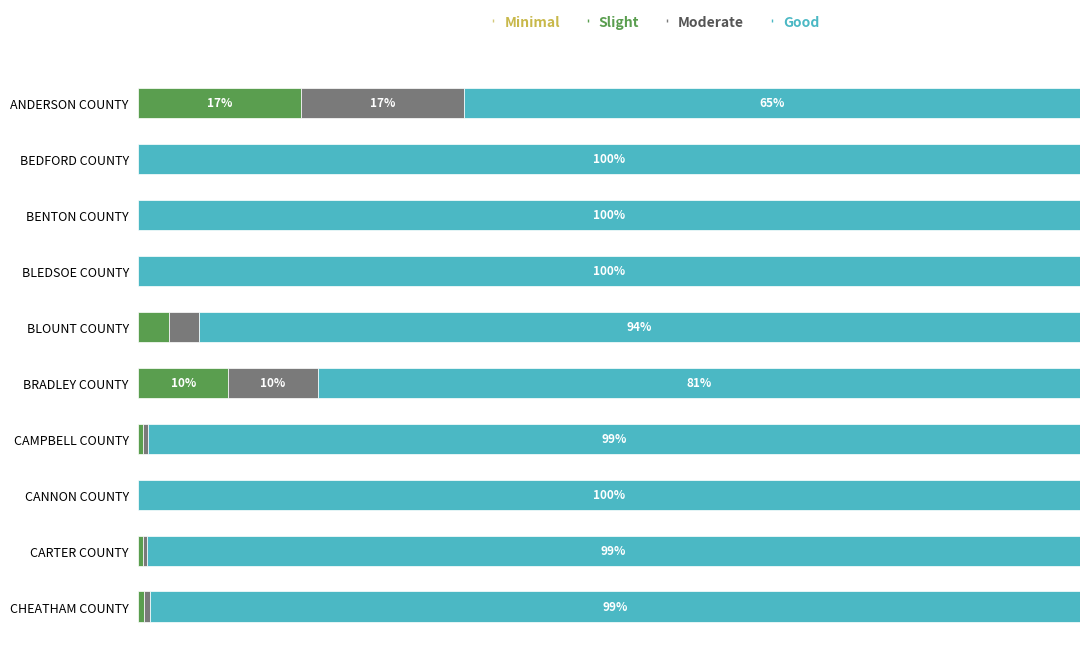

What are all the series names shown in the legend?

Minimal, Slight, Moderate, Good